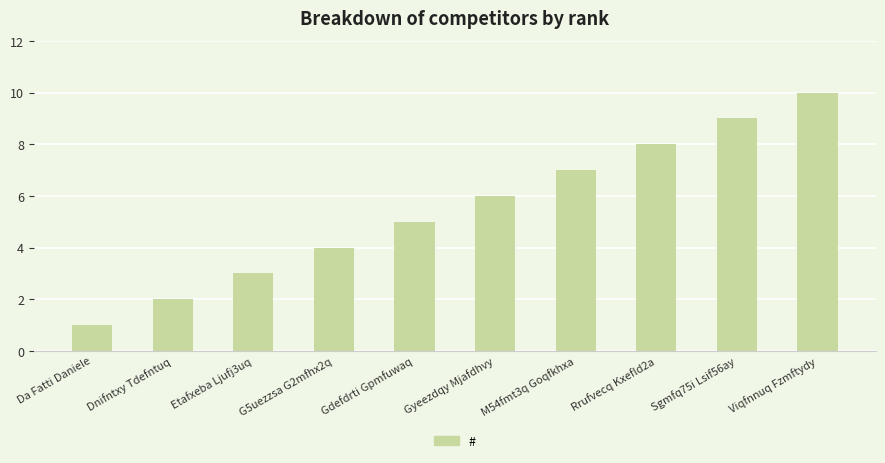

How many data points are less than 6?

5